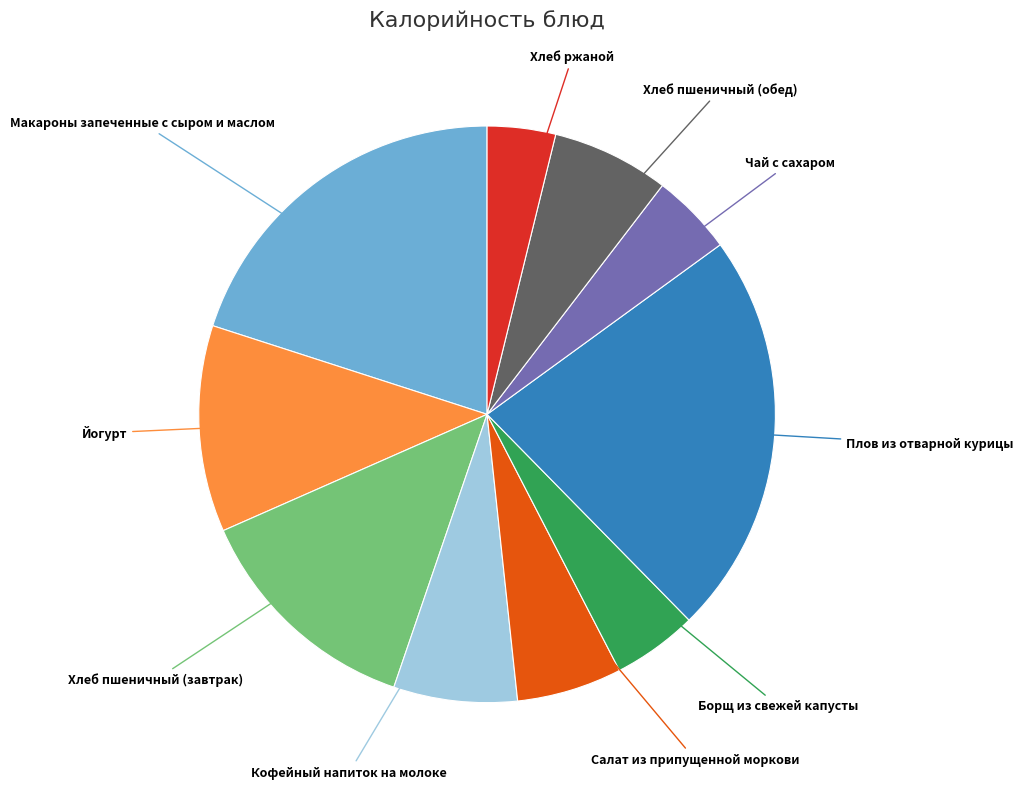

Does any single category account for the majority?

No